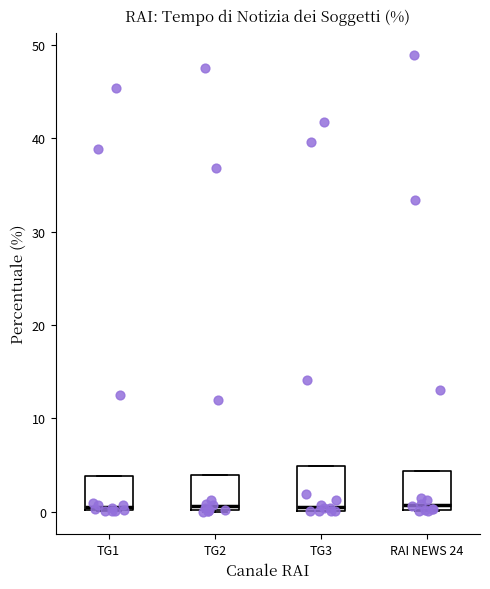

Reading left to right, transcribe this box plot: for each box, give where its median line is, the range the box spans, and where its two whiskers end, as read against the y-axis. The values are not printed on the chart, so give them approximately, as read against the axis.

TG1: median 1, box 0 to 4, whiskers 0 to 4
TG2: median 1, box 0 to 4, whiskers 0 to 4
TG3: median 1, box 0 to 5, whiskers 0 to 5
RAI NEWS 24: median 1, box 0 to 4, whiskers 0 to 4